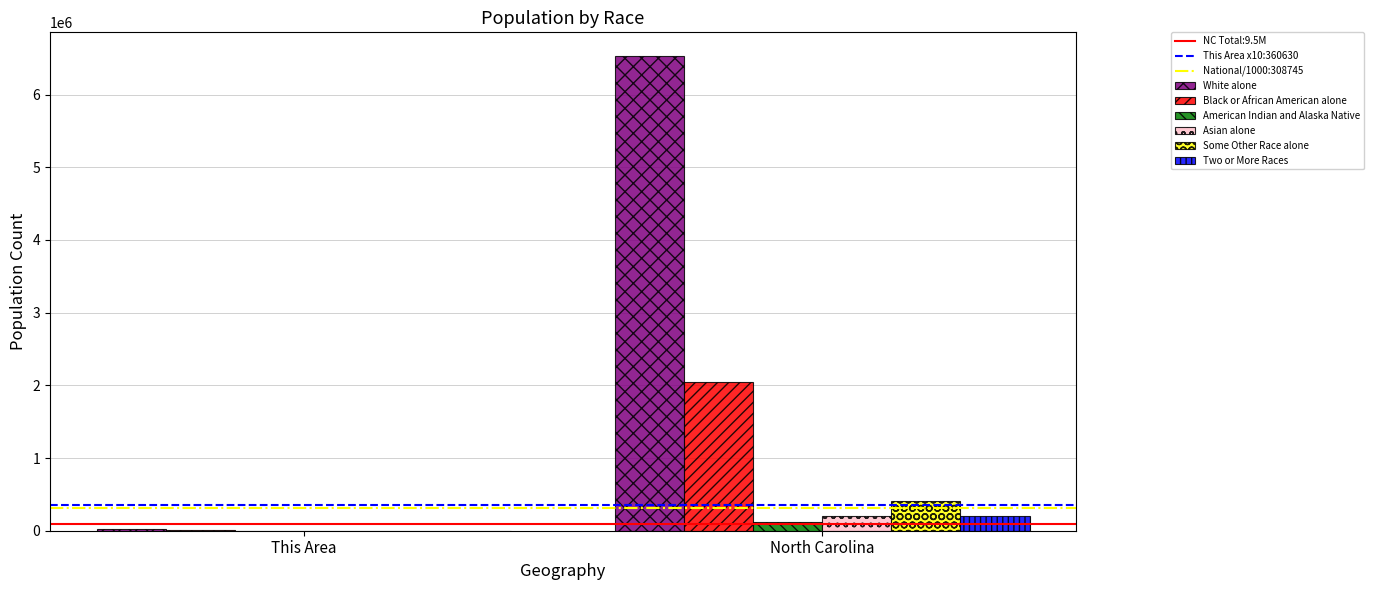

Between This Area and North Carolina, which series saw the biggest shift?

White alone